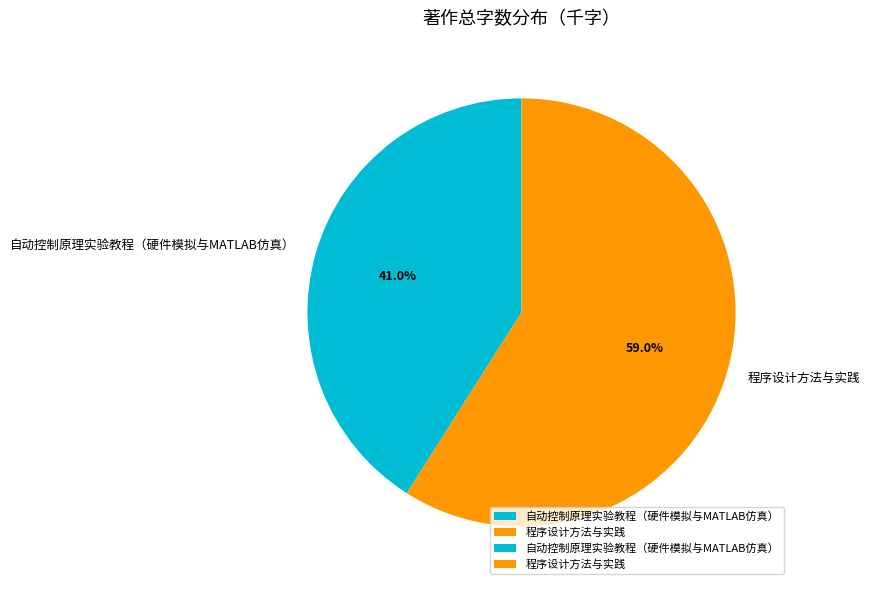

To the nearest percent, what is the difference between the largest and smallest slice percentages?

18%